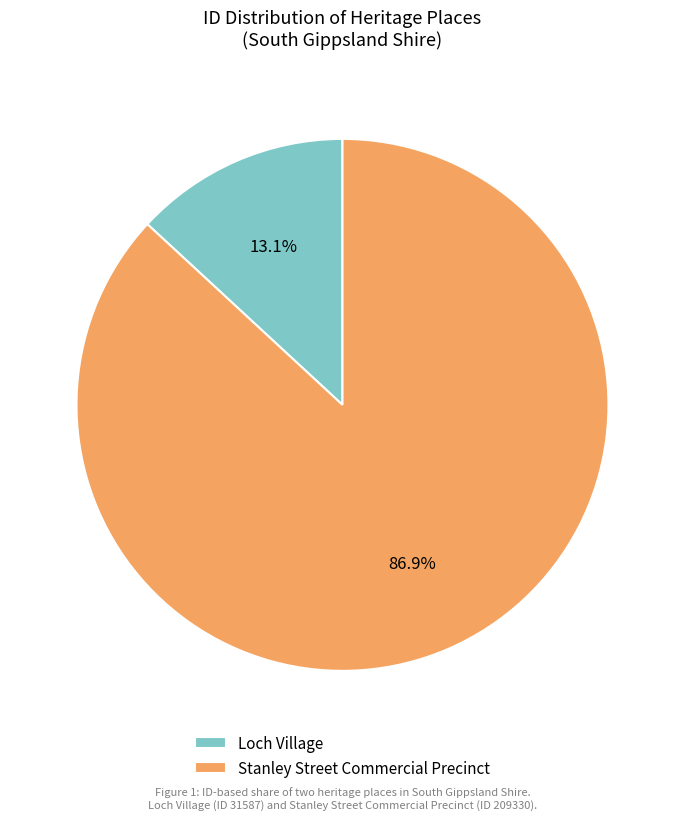

Which category has the smallest portion of the pie?

Loch Village